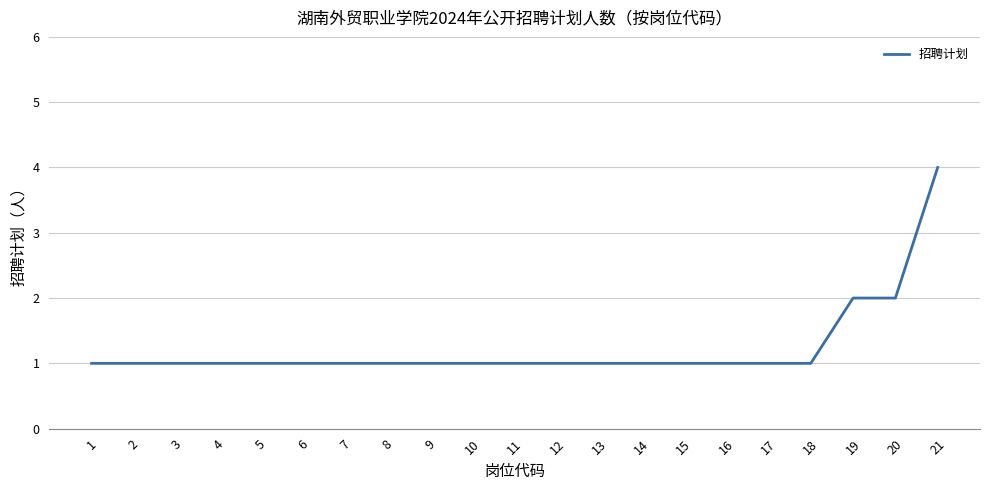

The chart shows a value of 1 at 11. True or false?

True